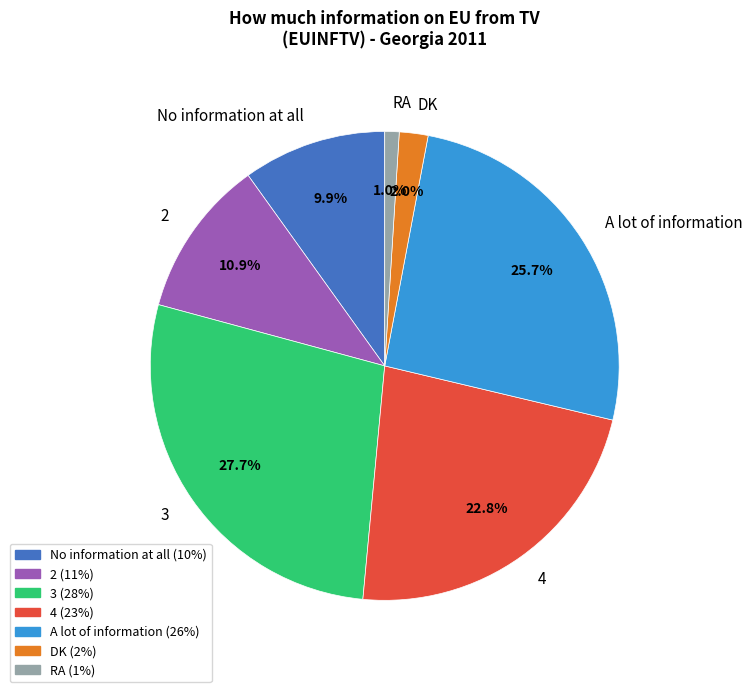

Does 2 account for over 50% of the chart?

No